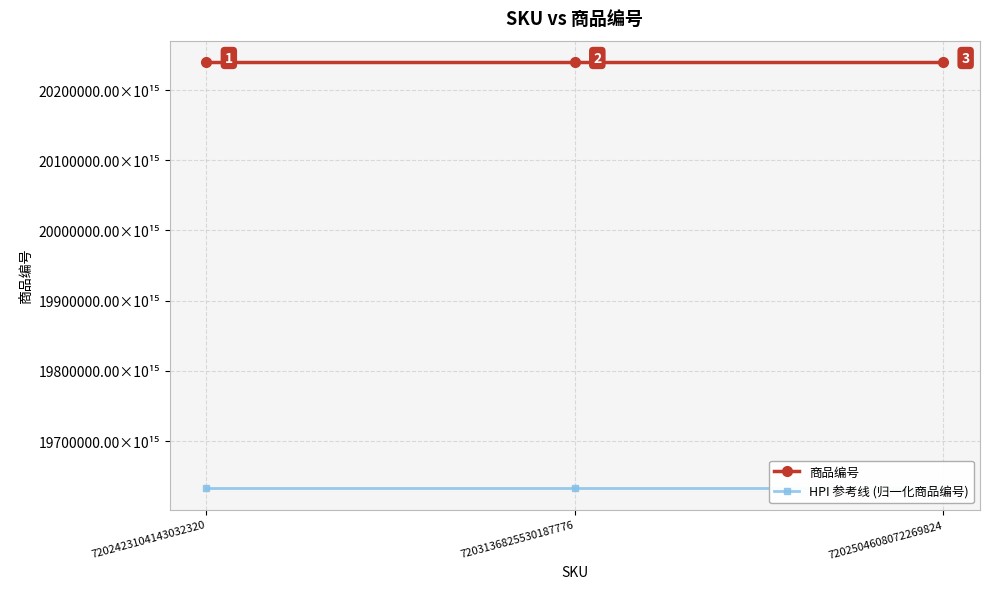

Rank the series by their maximum value, from highest to lowest.

商品编号, HPI 参考线 (归一化商品编号)